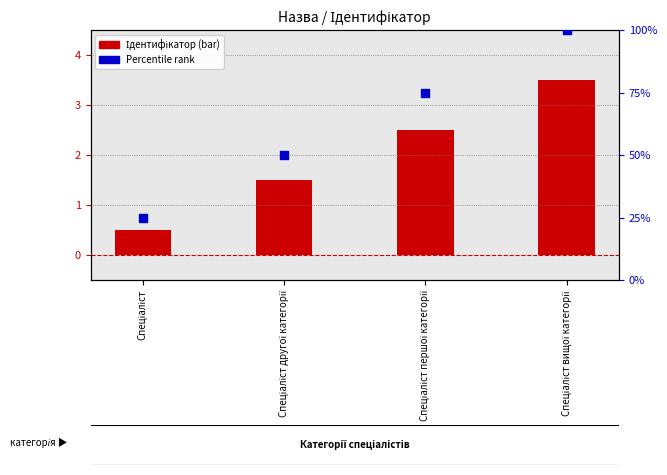

At which category is the sum across all series the highest?

Спеціаліст вищої категорії